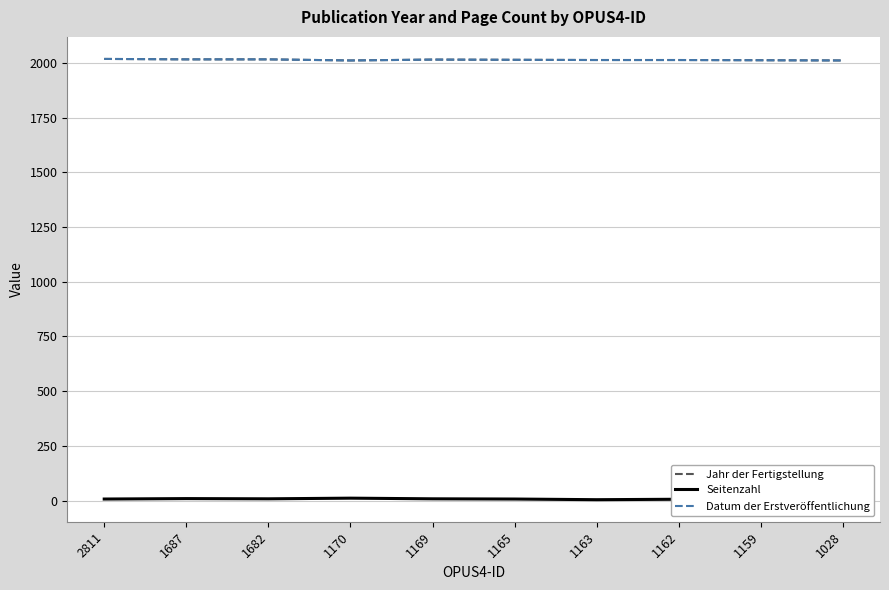

The value of Jahr der Fertigstellung at 1687 is 2016. True or false?

True